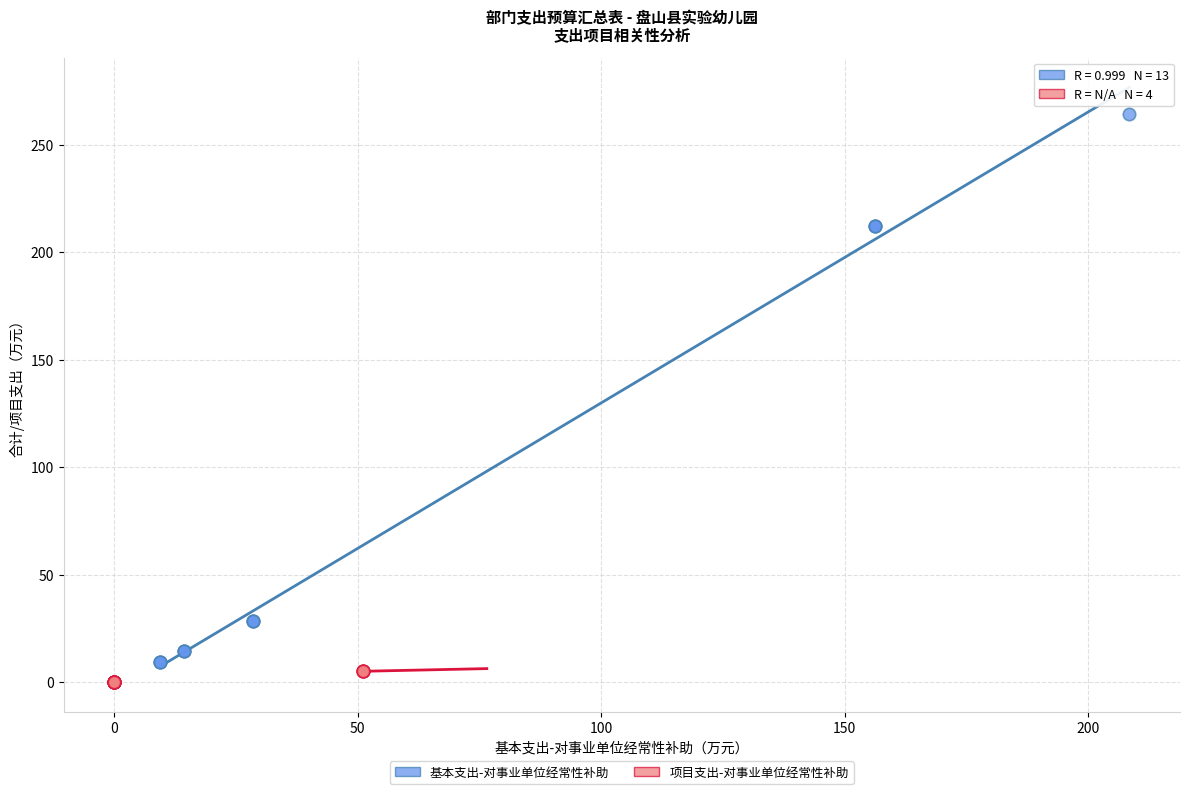

Which series has the largest Y range (max minus min)?

基本支出-对事业单位经常性补助